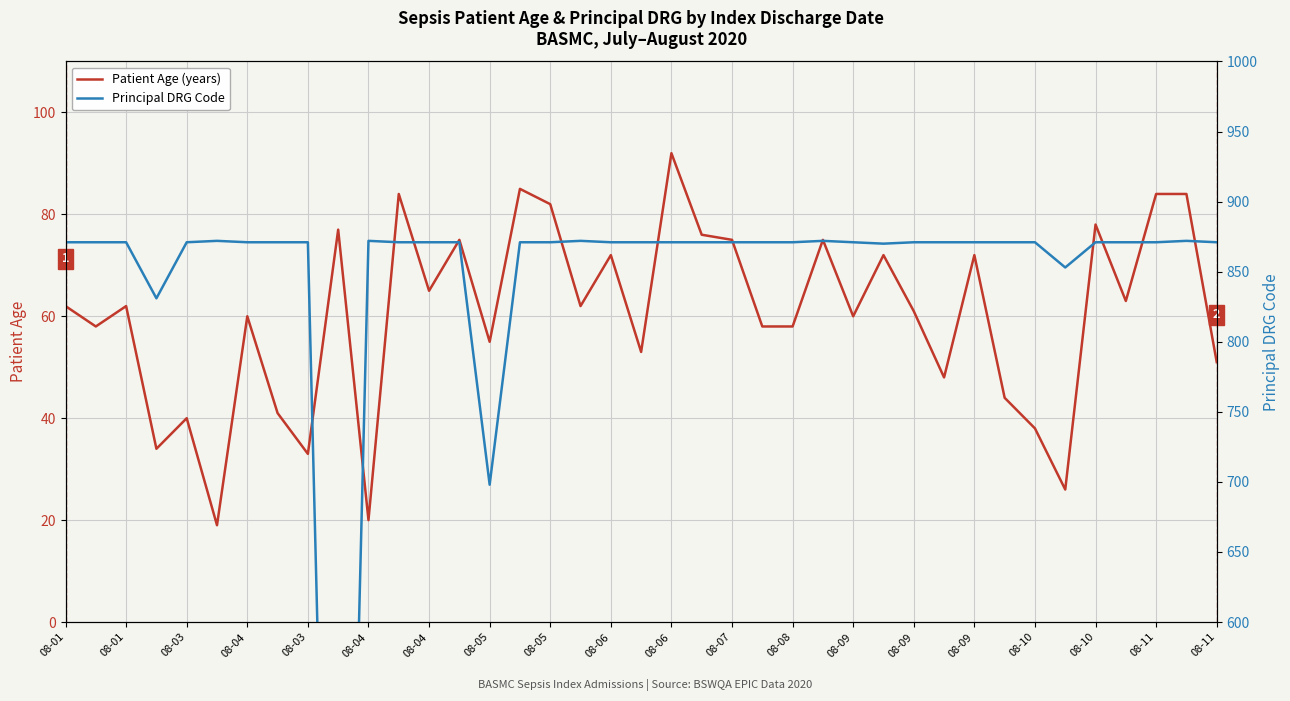

What is the label of the 2nd point from the left?

08-01